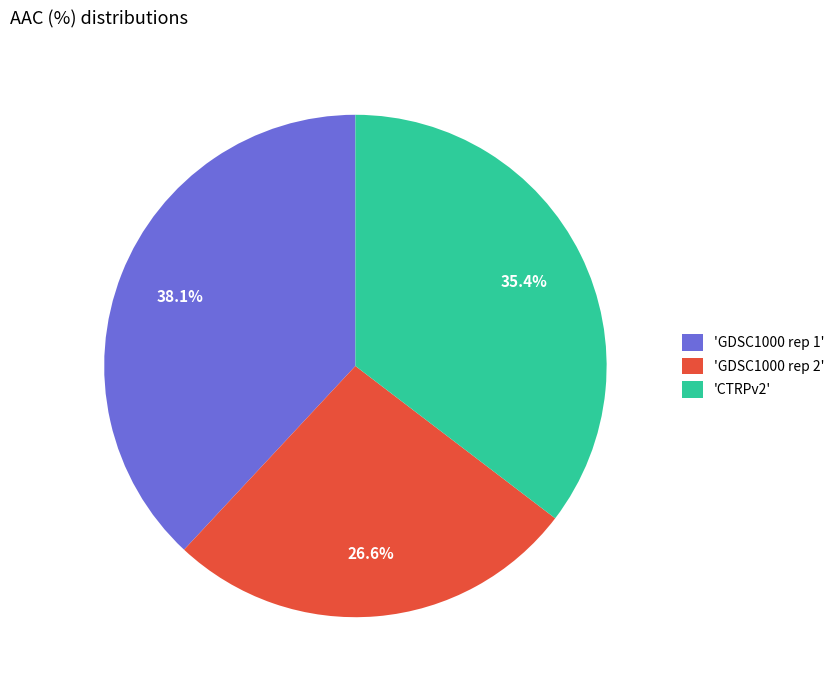

To the nearest percent, what is the average slice percentage?

33%